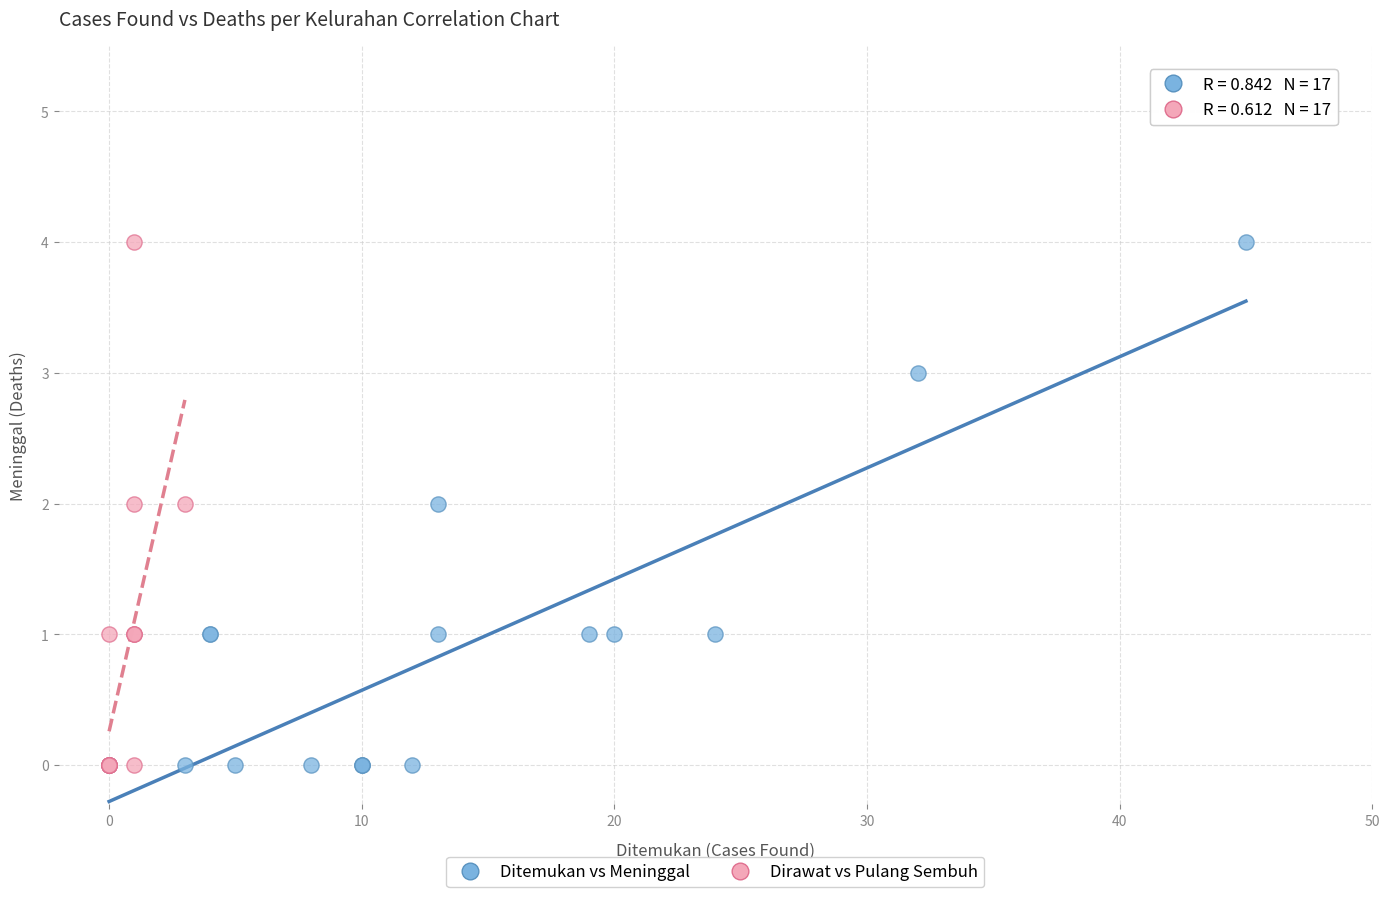

What are all the series names shown in the legend?

Ditemukan vs Meninggal, Dirawat vs Pulang Sembuh